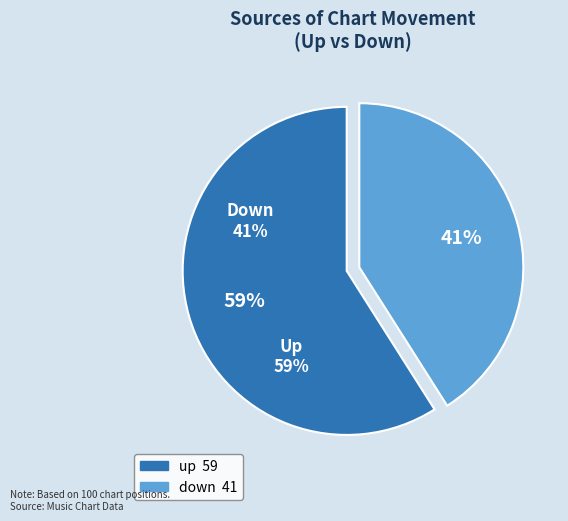

What percentage is the down slice, to the nearest percent?

41%